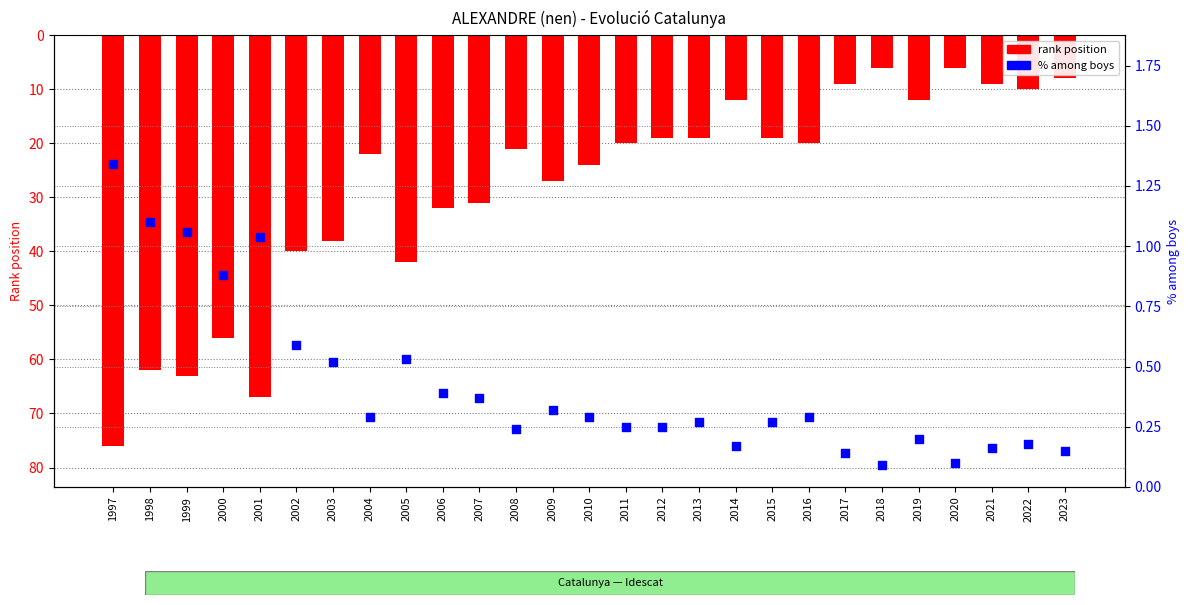

At which category is the sum across all series the highest?

1997